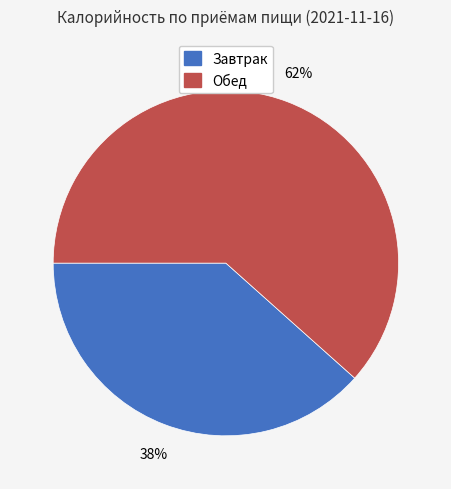

Is there any slice that represents more than half of the pie?

Yes